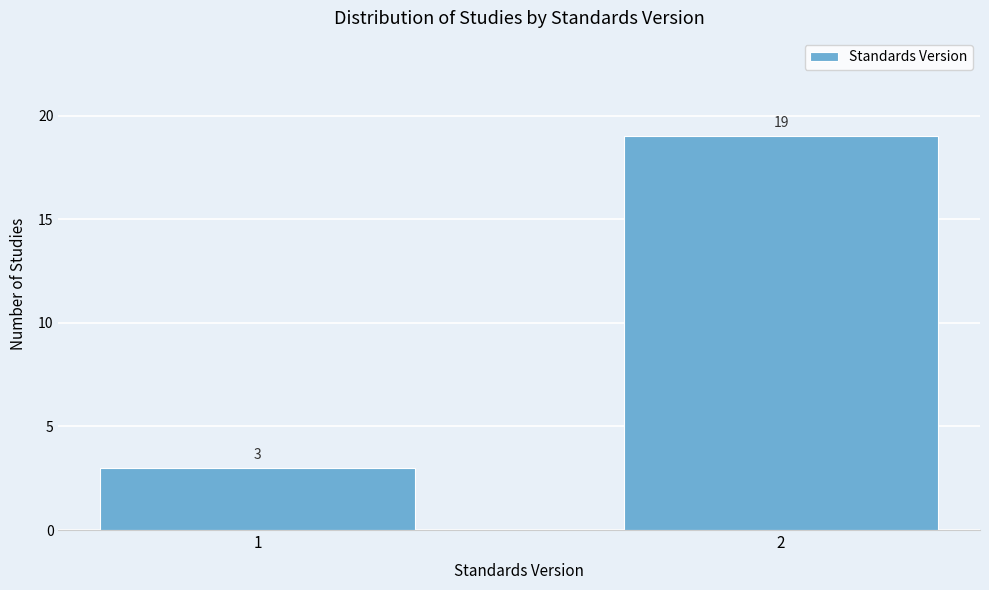

Reading right to left, extract all data points from this chart.

2=19	1=3